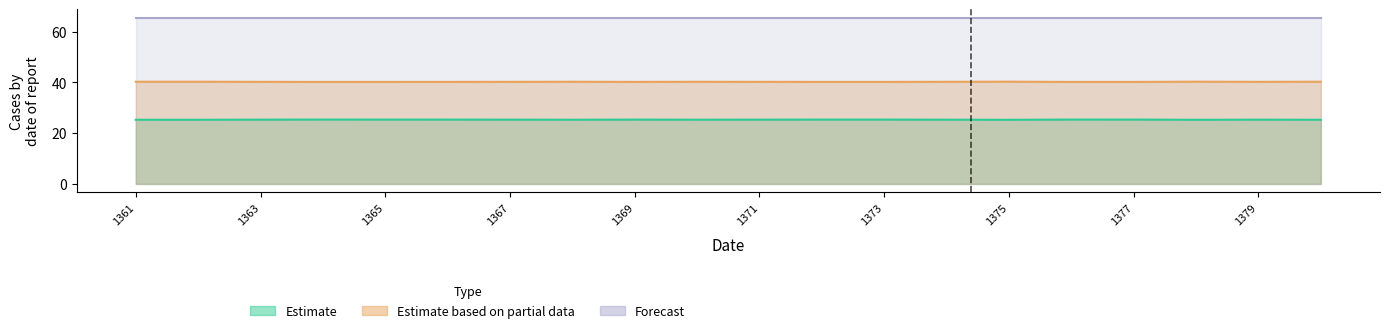

What position from the right is 17?

3